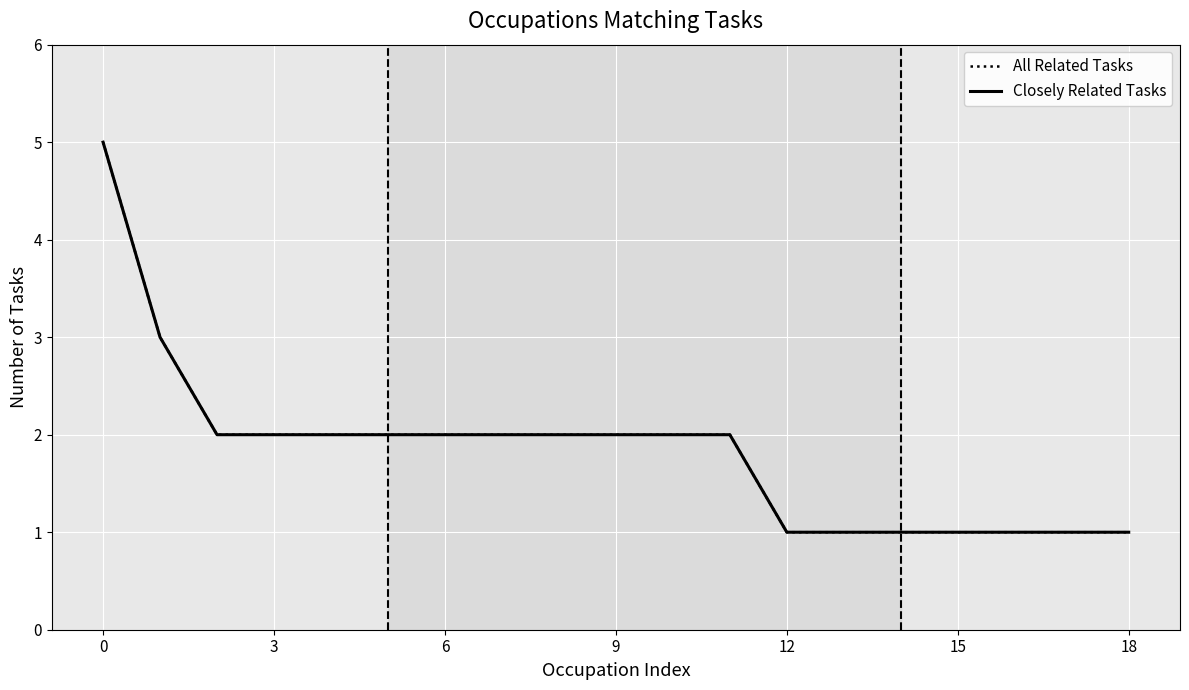

Does the chart display data point markers on the line(s)?

No